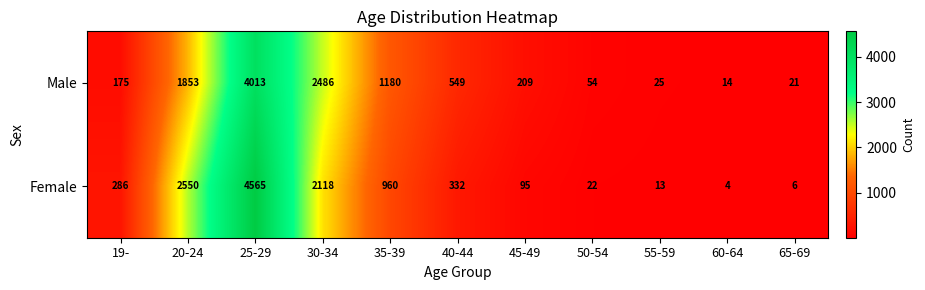

At which category is the sum across all series the highest?

25-29